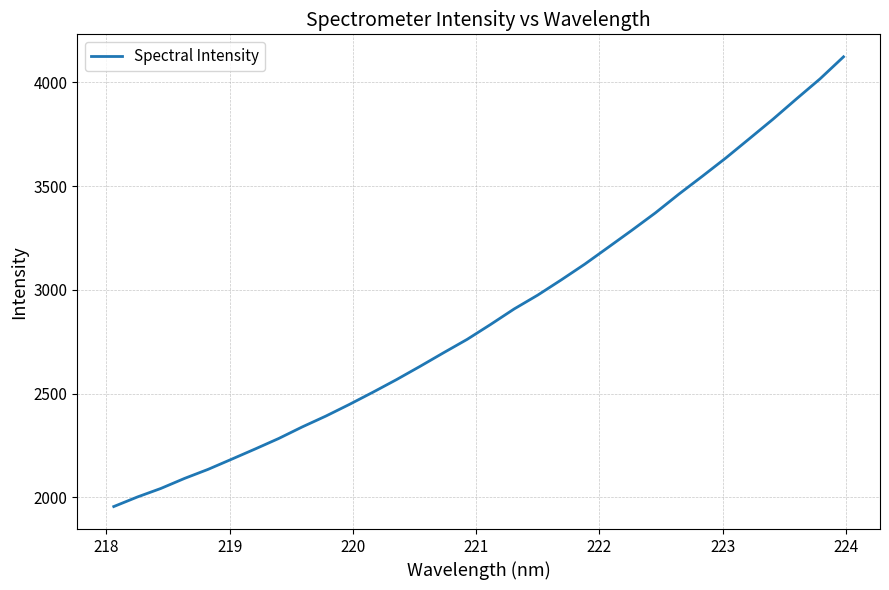

What is the maximum value shown in the chart?

4123.7